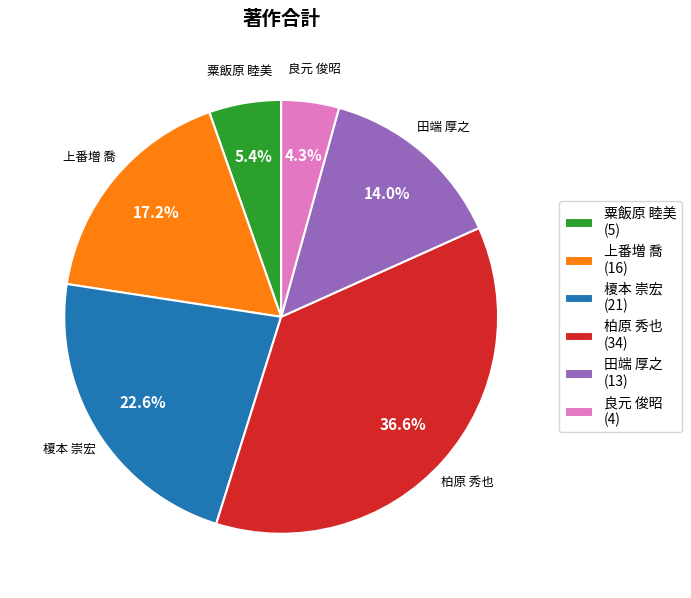

What percentage is NOT represented by 粟飯原 睦美?

94.6%